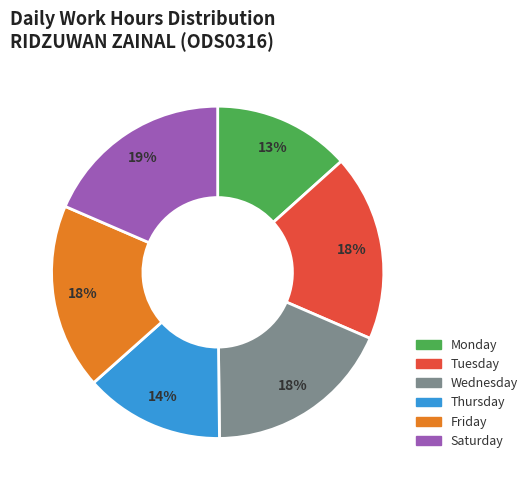

To the nearest percent, what is the average slice percentage?

17%